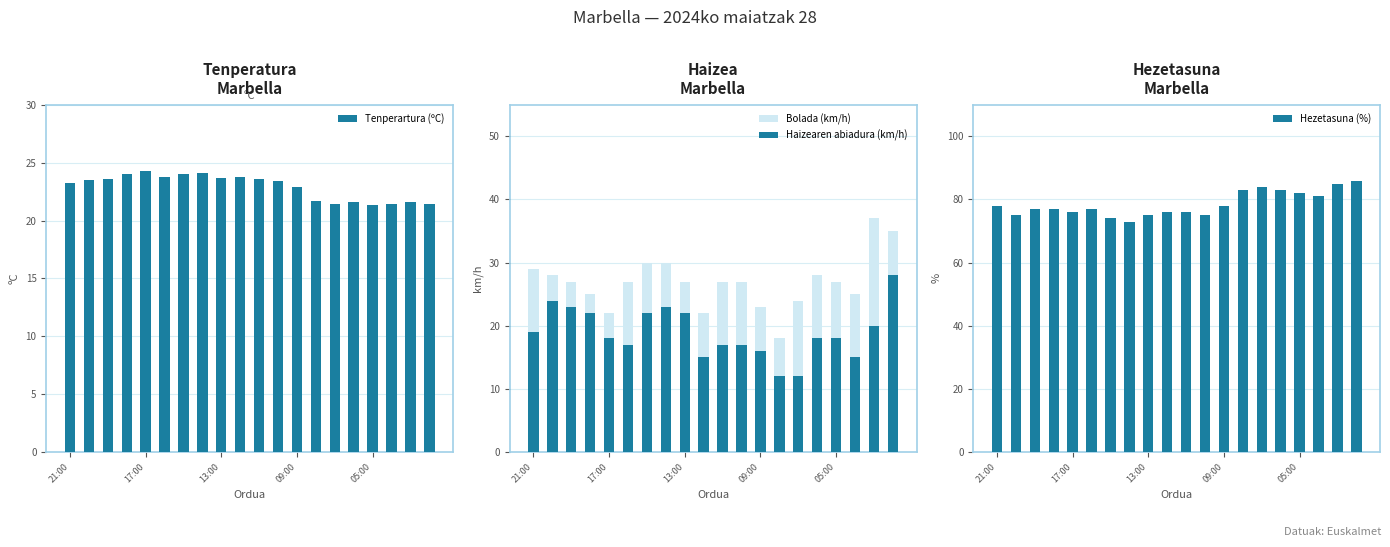

What is the highest value of the Tenperartura (ºC) series?

24.3